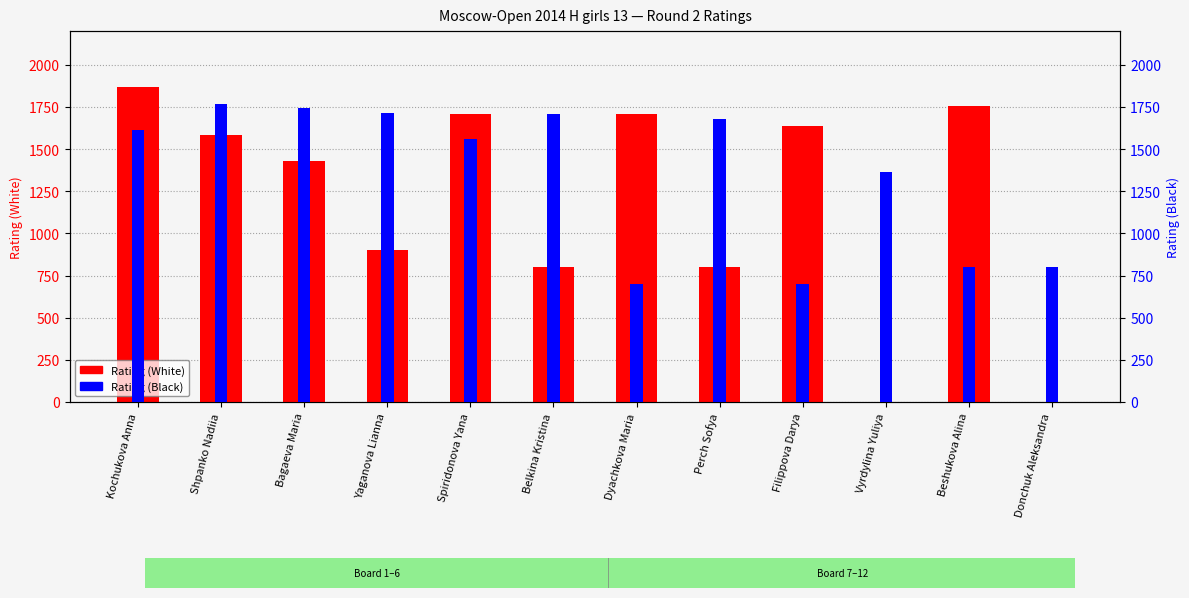

List the series in order of their peak value, lowest first.

Rating (Black), Rating (White)